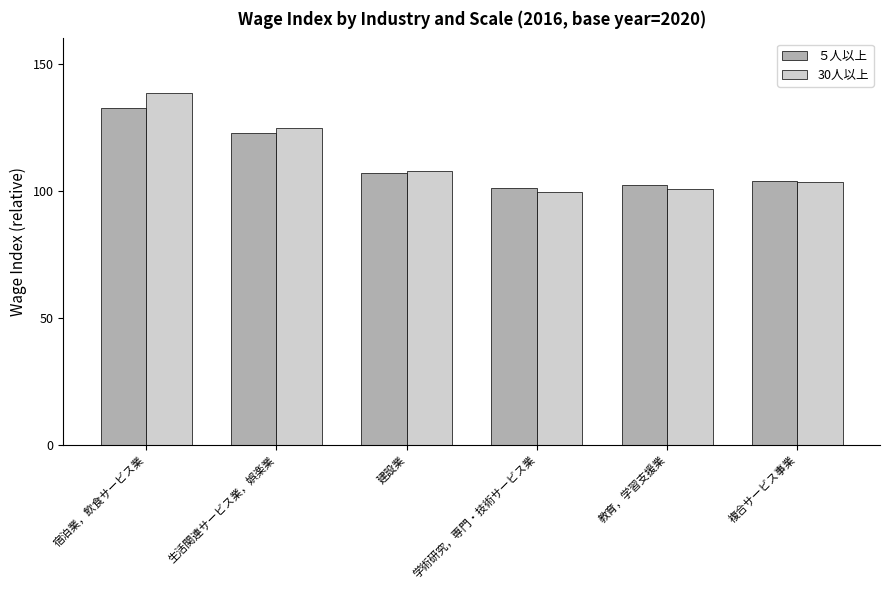

What is the total value across all series at 建設業?

214.8